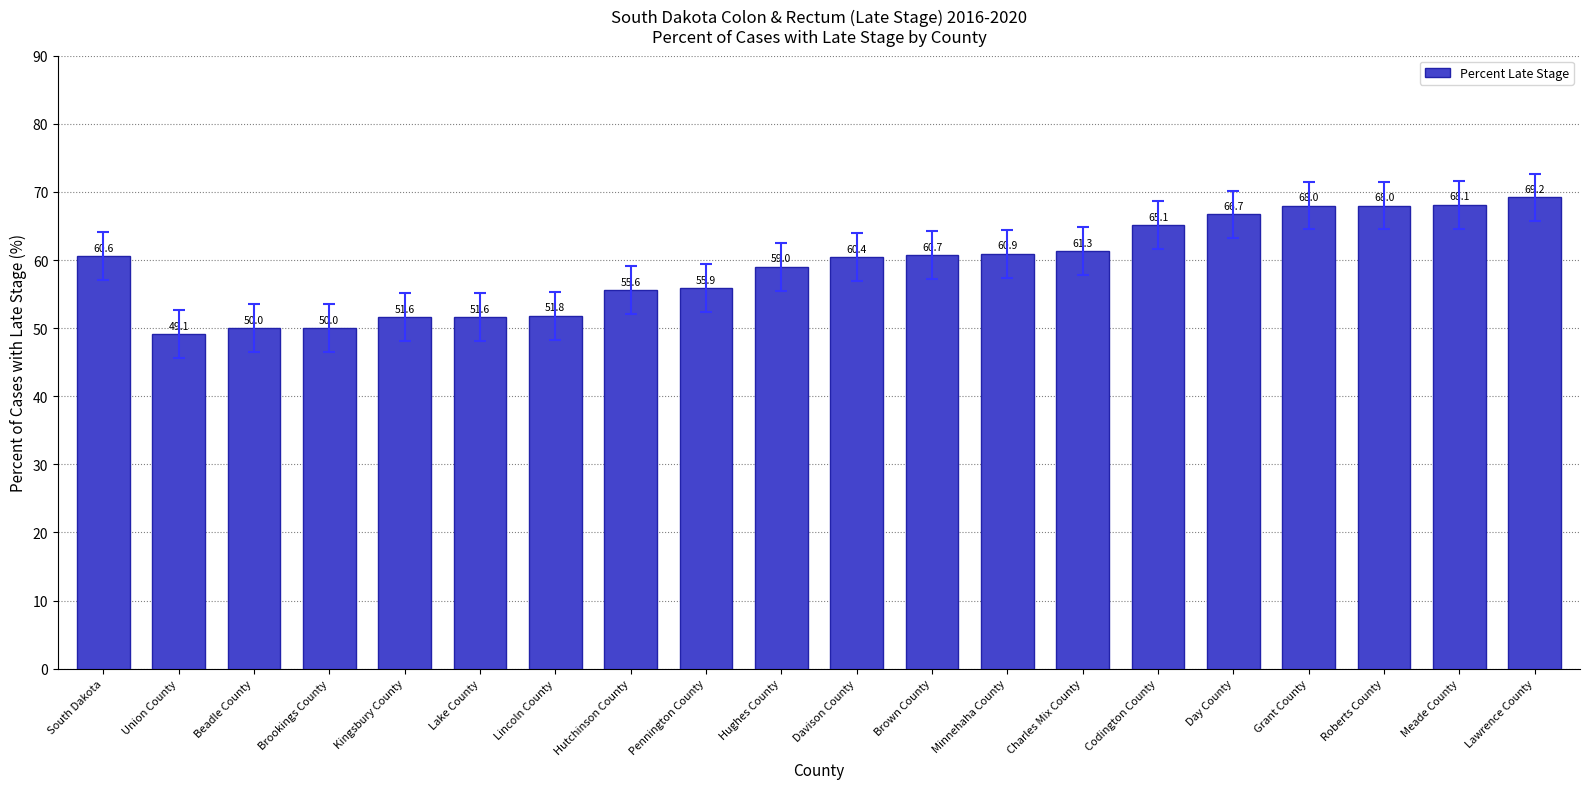

What is the sum of all values?

1183.6